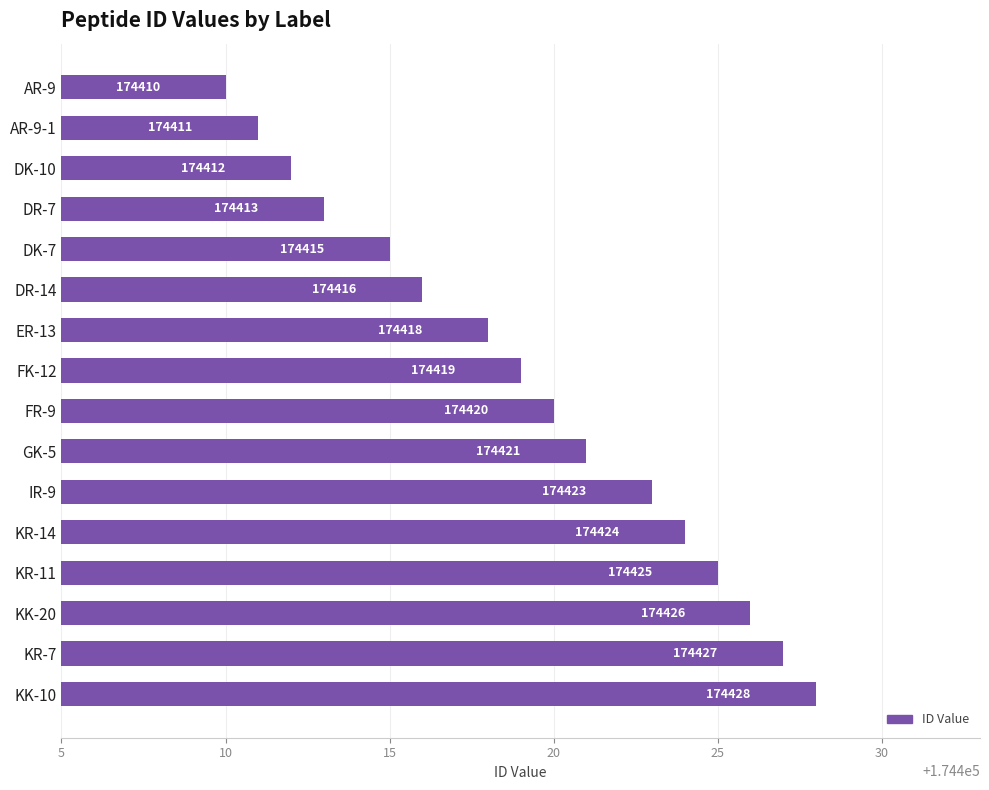

The chart shows a value of 174419 at FK-12. True or false?

True